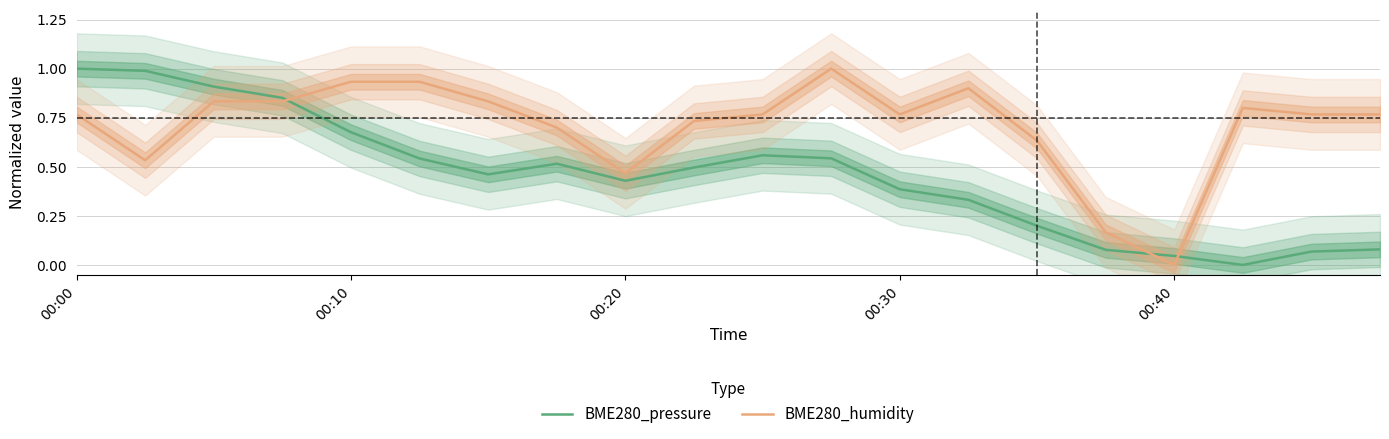

Which series has the largest total across all categories?

BME280_humidity